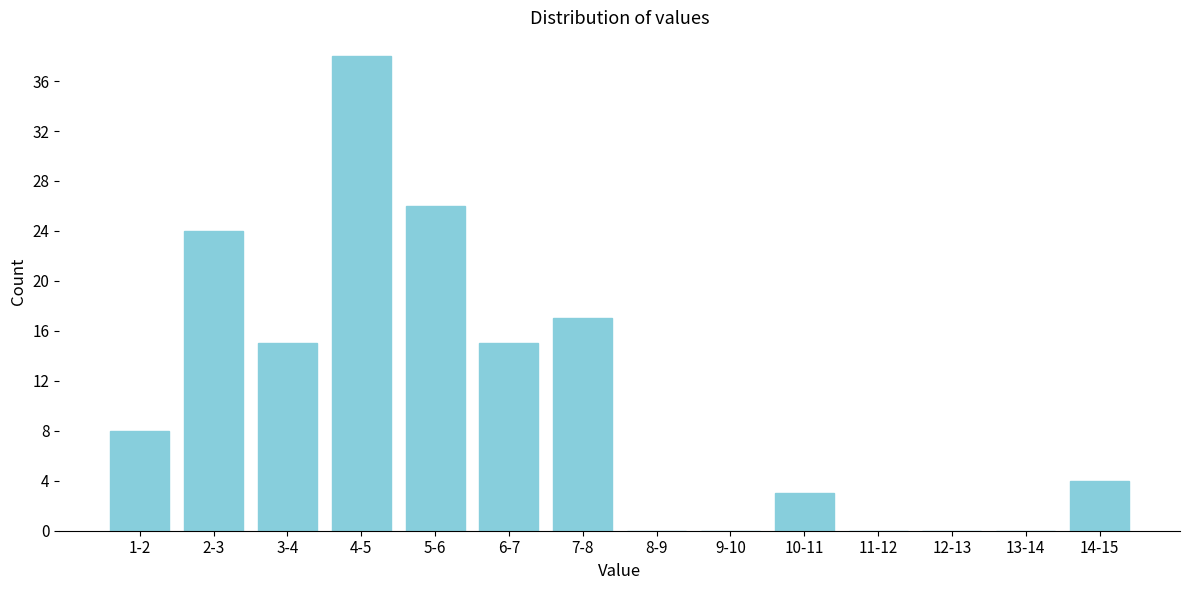

Reading left to right, what are all the values shown in this chart?

1-2=8	2-3=24	3-4=15	4-5=38	5-6=26	6-7=15	7-8=17	8-9=0	9-10=0	10-11=3	11-12=0	12-13=0	13-14=0	14-15=4